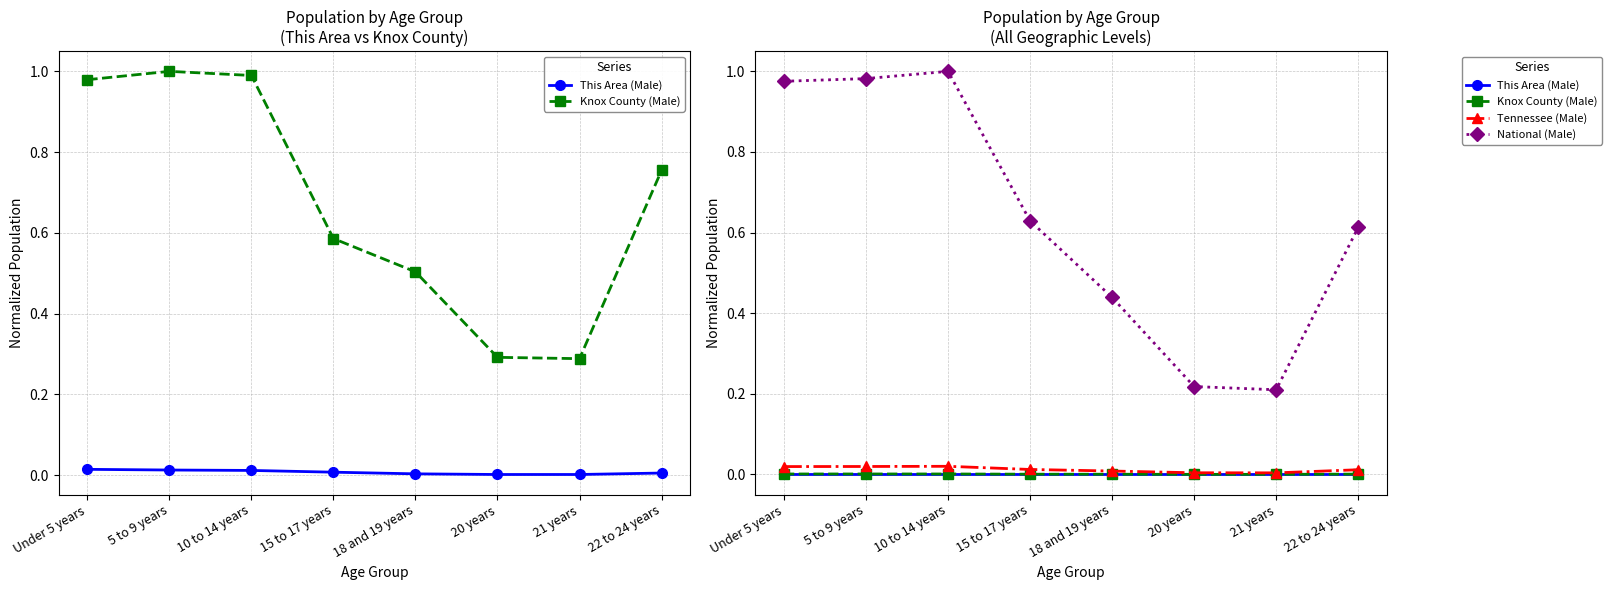

Which series has the widest spread of values?

National (Male)